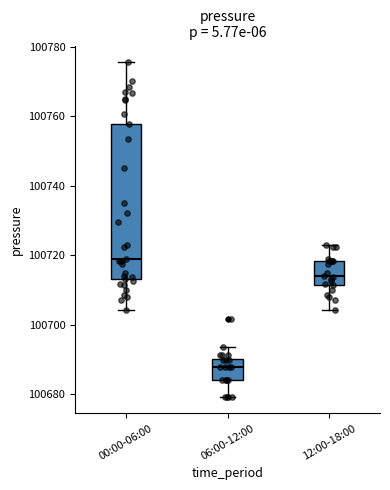

Reading left to right, read every box against the y-axis: the position of its median line, the range the box covers, and the ends of its whiskers. The values are not printed on the chart, so give them approximately, as read against the axis.

00:00-06:00: median 100718, box 100714 to 100758, whiskers 100704 to 100776
06:00-12:00: median 100688, box 100684 to 100690, whiskers 100680 to 100694
12:00-18:00: median 100714, box 100712 to 100718, whiskers 100704 to 100722